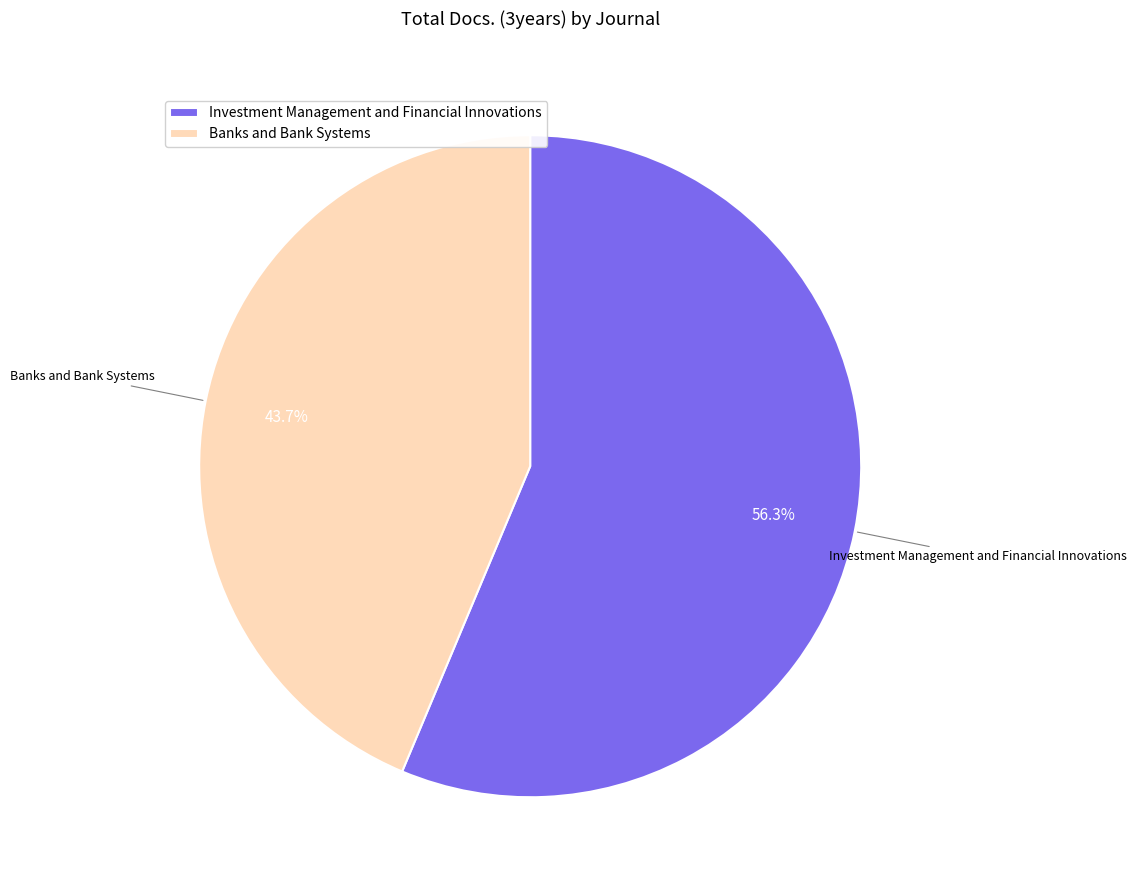

True or false: Banks and Bank Systems accounts for 44% of the total.

True